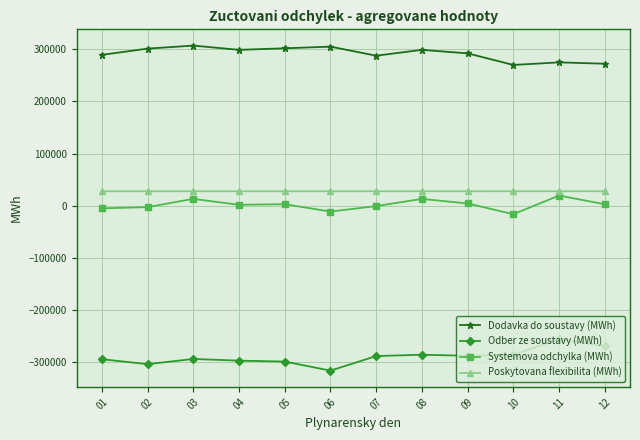

The value of Poskytovana flexibilita (MWh) at 12 is 27734.6. True or false?

True